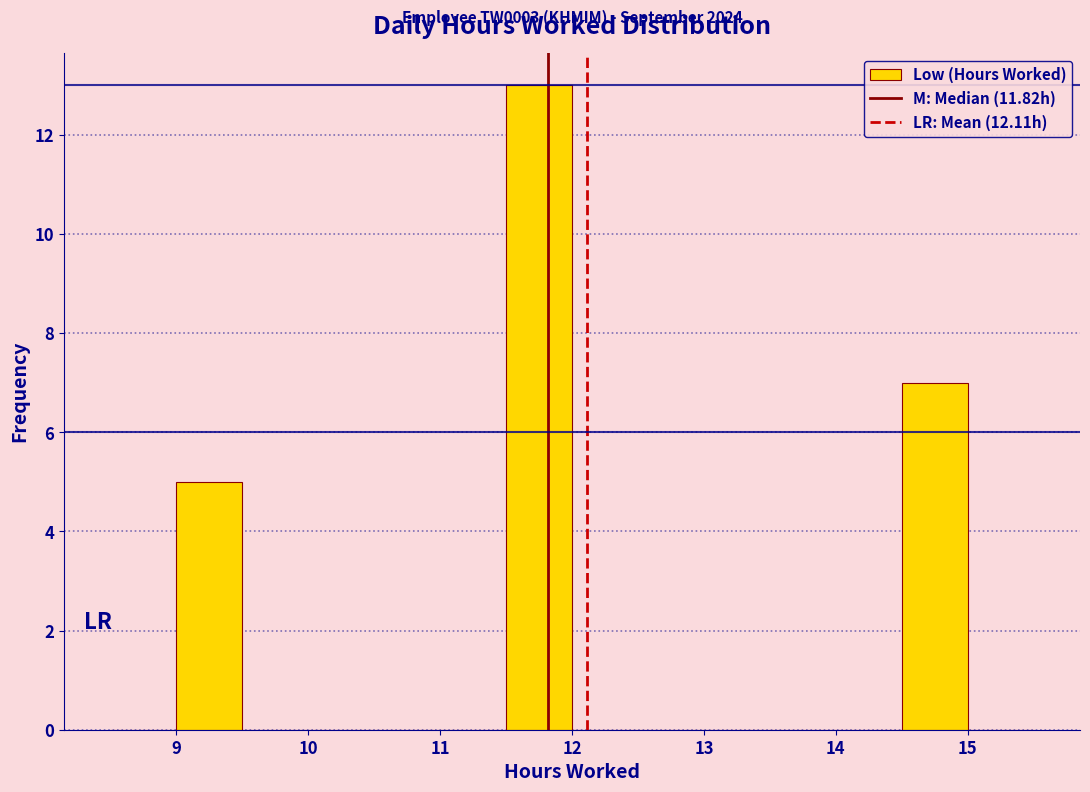

Over which range of the x-axis is the bar tallest?

11.5 to 12.0